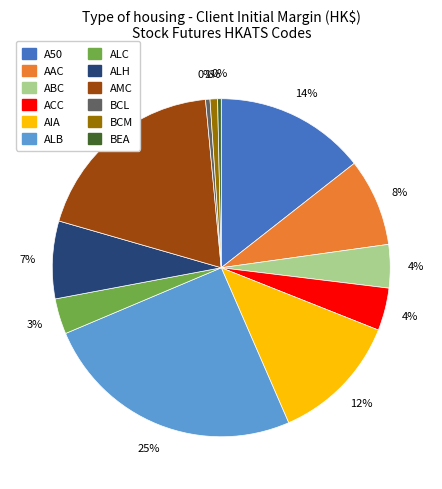

Which slice is the largest?

ALB